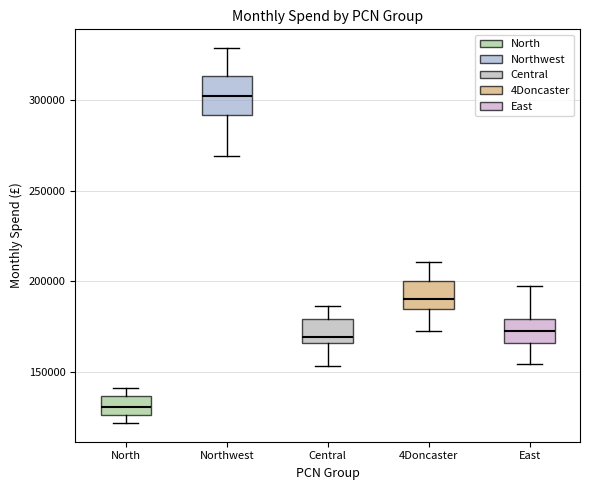

Which box is the tallest, from its lower edge to its upper edge?

Northwest